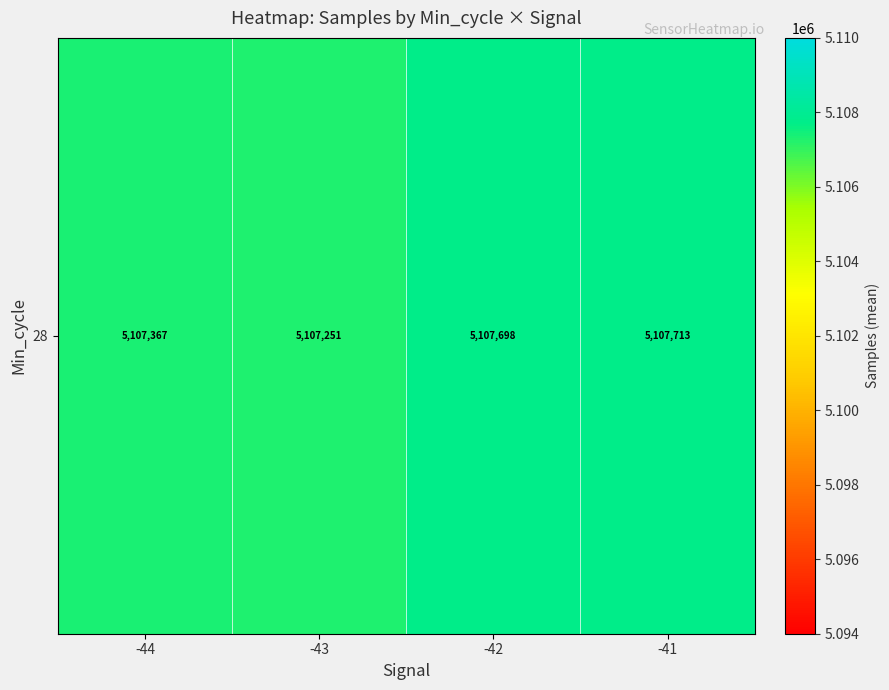

Where is the data nearest to the value 5107481?

-44